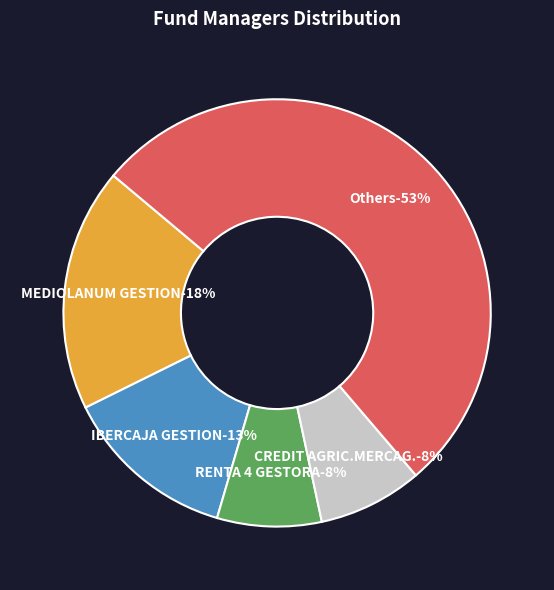

Is CREDIT AGRIC.MERCAG. the majority of the pie?

No